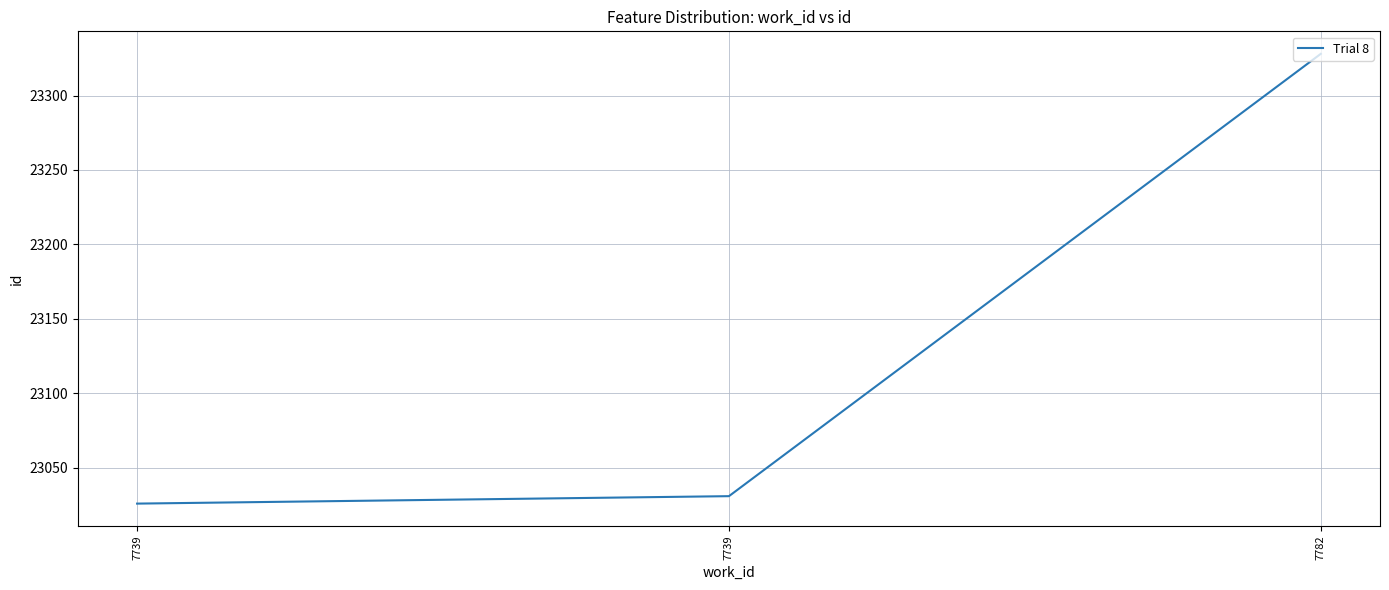

What is the difference between the maximum and minimum values?

302